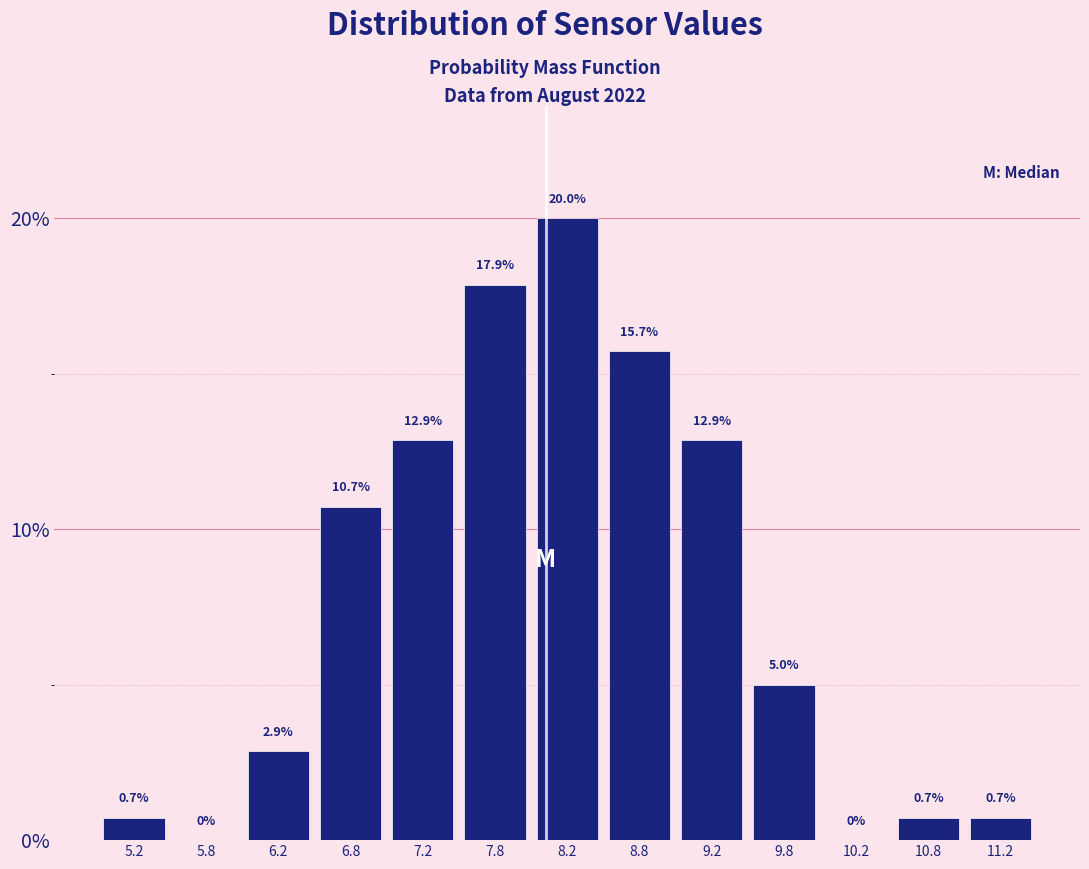

Reading left to right, transcribe this chart: for each bar, give the range it covers on the x-axis and its height.

5.0 to 5.5: 0.7
5.5 to 6.0: 0.0
6.0 to 6.5: 2.9
6.5 to 7.0: 10.7
7.0 to 7.5: 12.9
7.5 to 8.0: 17.9
8.0 to 8.5: 20.0
8.5 to 9.0: 15.7
9.0 to 9.5: 12.9
9.5 to 10.0: 5.0
10.0 to 10.5: 0.0
10.5 to 11.0: 0.7
11.0 to 11.5: 0.7